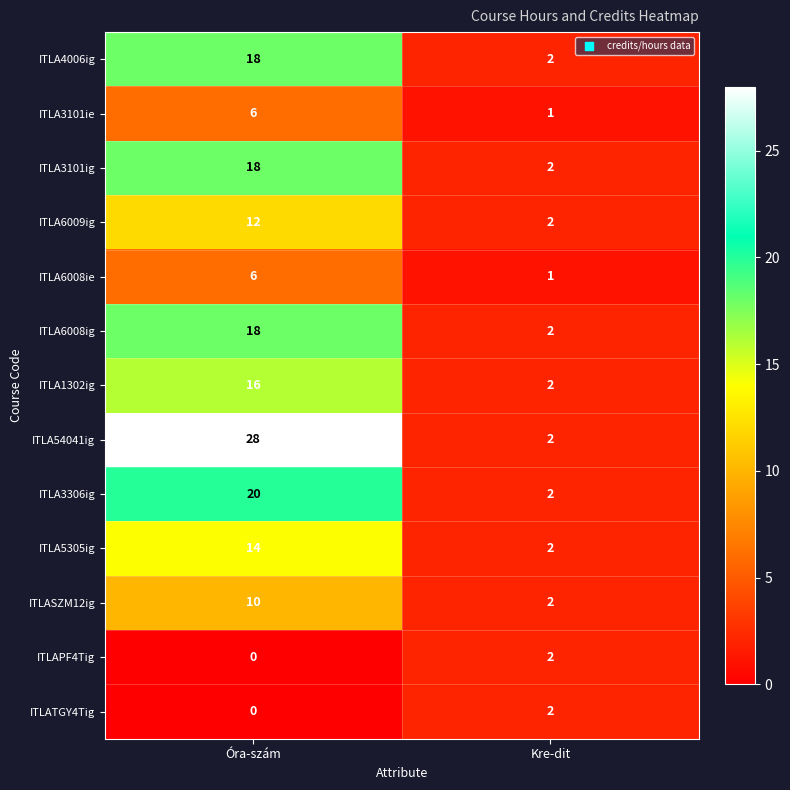

Which label corresponds to the smallest value in the chart?

Óra-szám